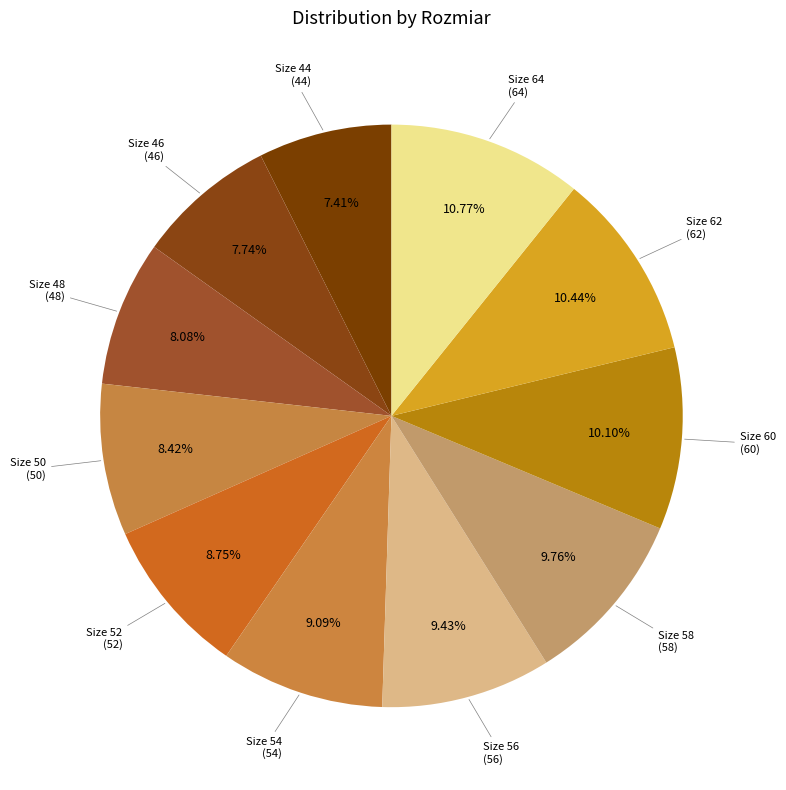

How many slices are in this pie chart?

11